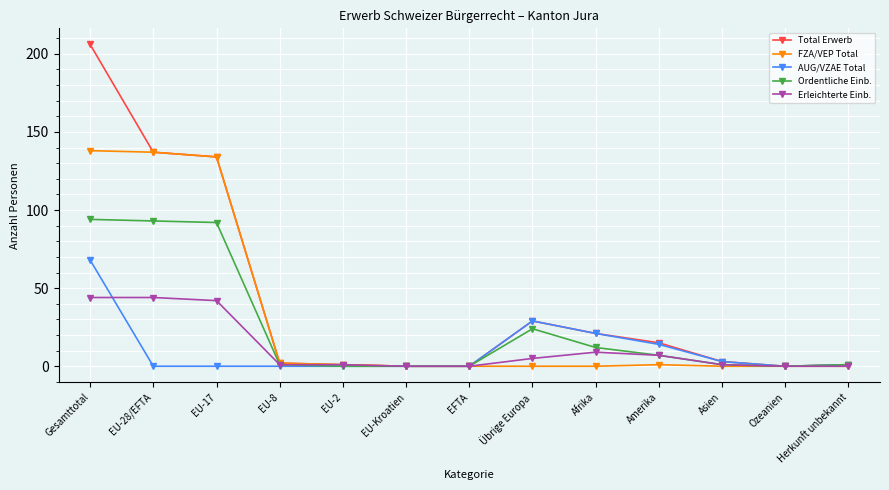

What is the label of the 13th point from the right?

Gesamttotal